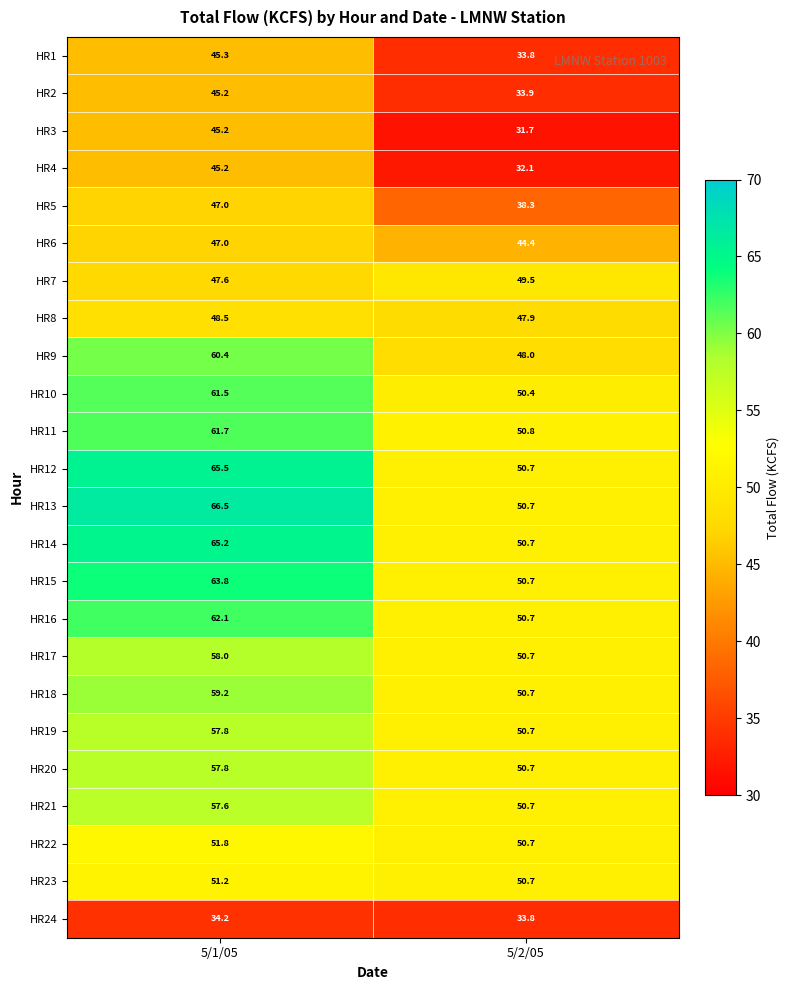

What is the minimum value for HR20?

50.7